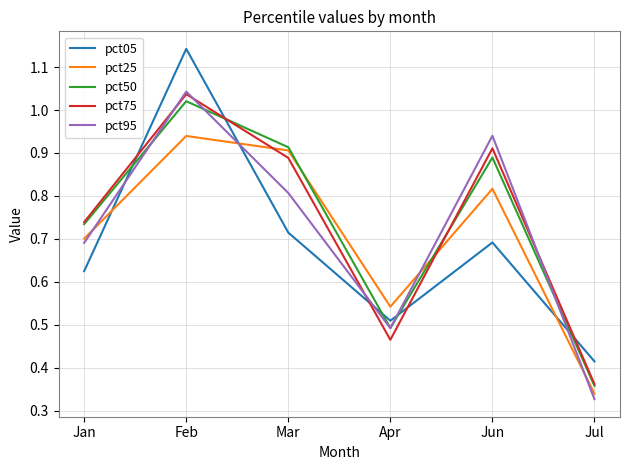

Where is pct75 nearest to the value 0?

Jul